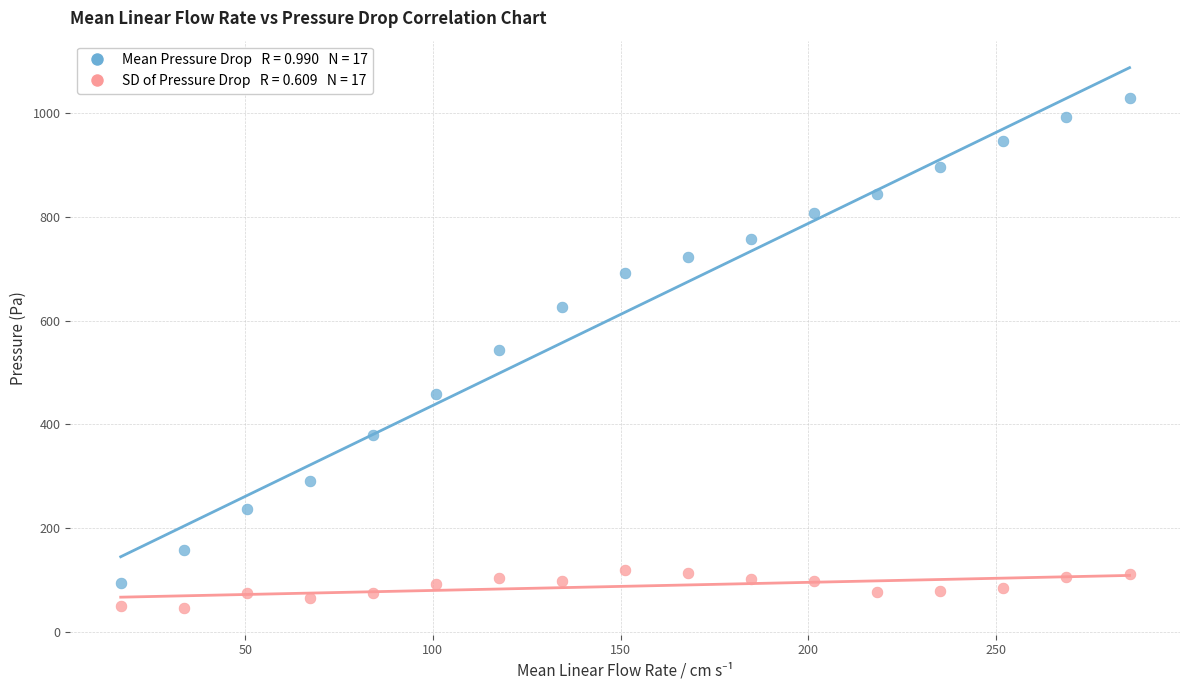

Across all data points, what is the range of Y values (max minus min)?

983.3